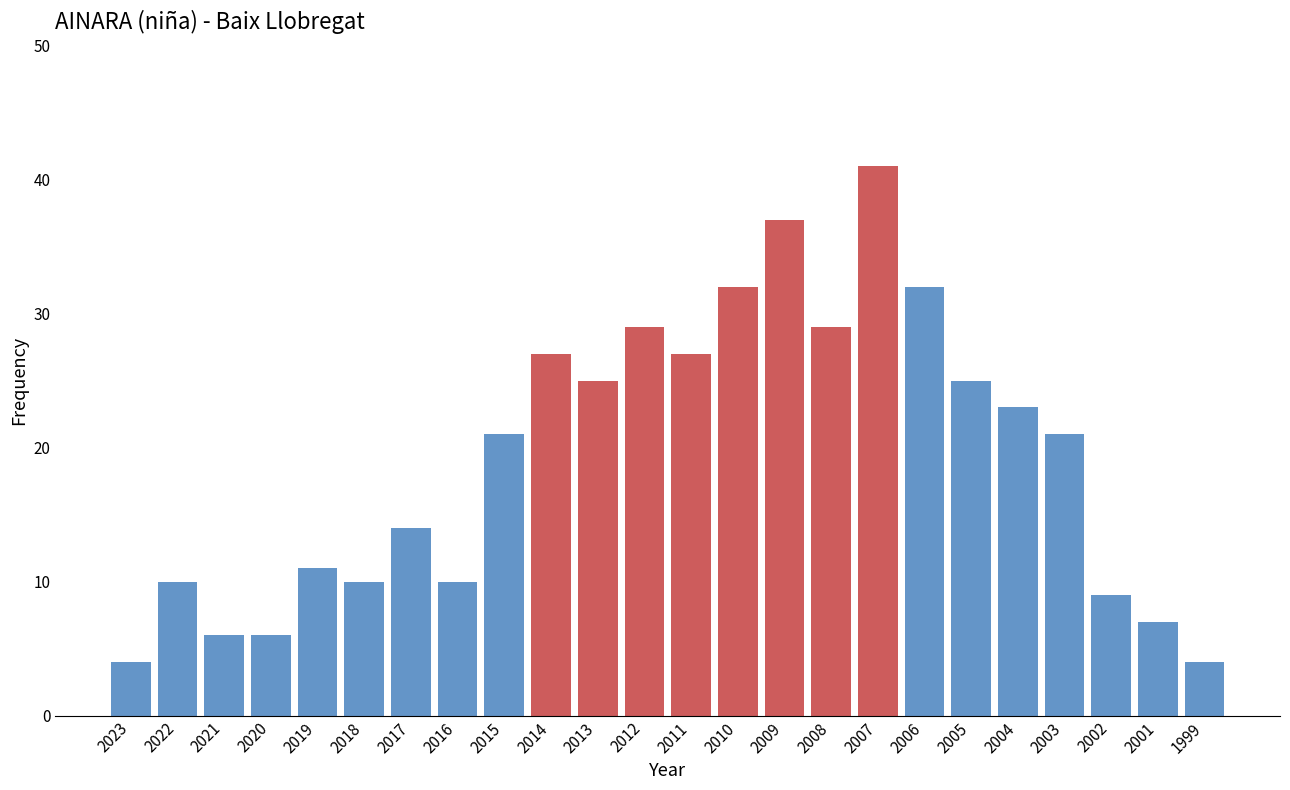

Reading left to right, what are all the values shown in this chart?

4	10	6	6	11	10	14	10	21	27	25	29	27	32	37	29	41	32	25	23	21	9	7	4